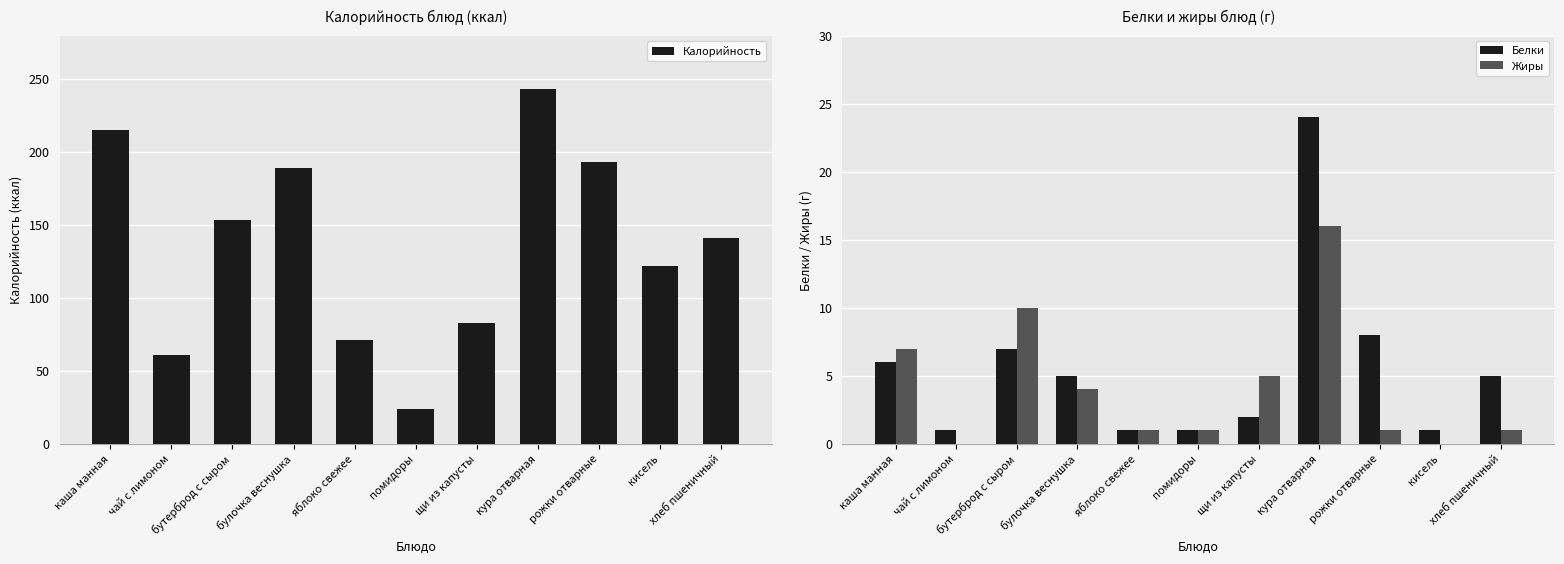

Which series changed the most between булочка веснушка and рожки отварные?

Калорийность